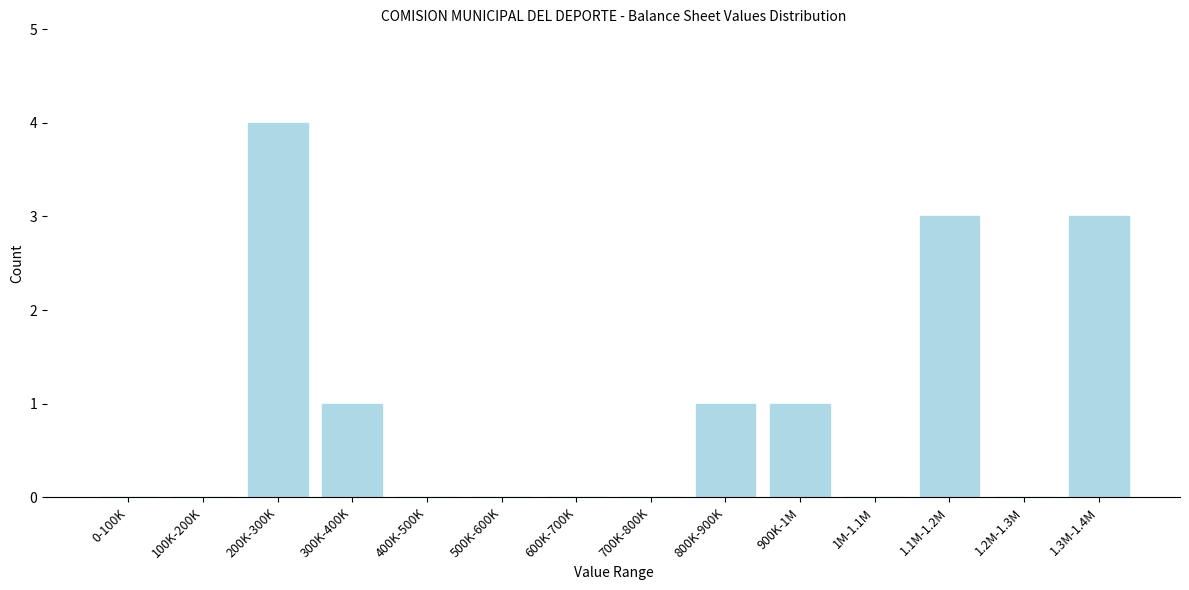

Reading left to right, what are all the values shown in this chart?

0-100K=0	100K-200K=0	200K-300K=4	300K-400K=1	400K-500K=0	500K-600K=0	600K-700K=0	700K-800K=0	800K-900K=1	900K-1M=1	1M-1.1M=0	1.1M-1.2M=3	1.2M-1.3M=0	1.3M-1.4M=3